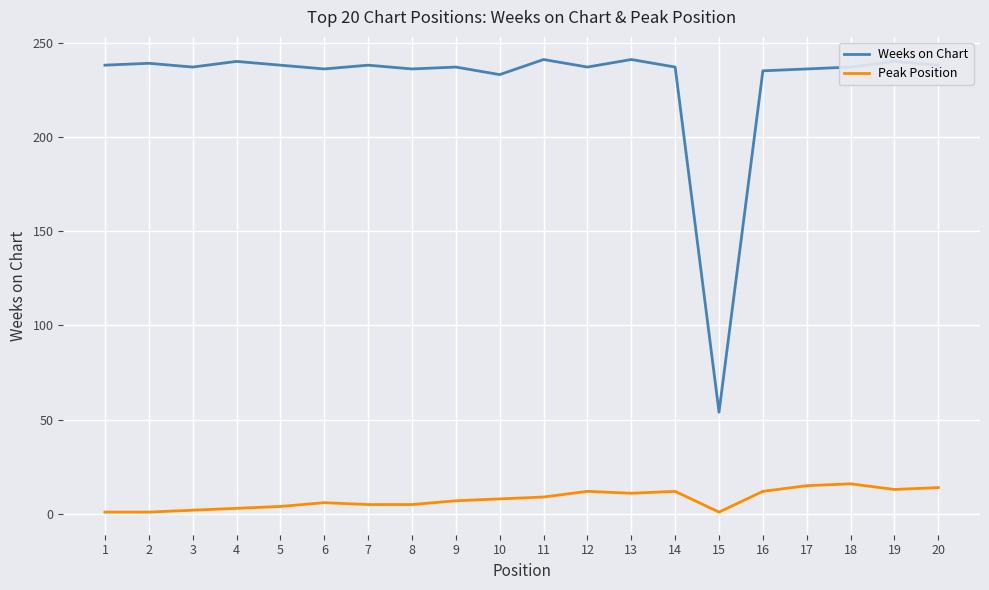

What are all the series names shown in the legend?

Weeks on Chart, Peak Position